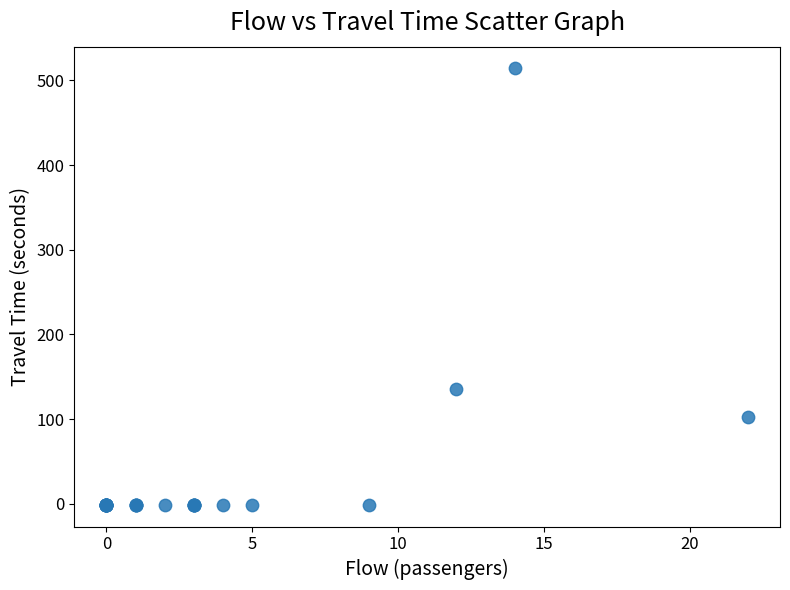

What Y value in the scatter plot is closest to 256?

136